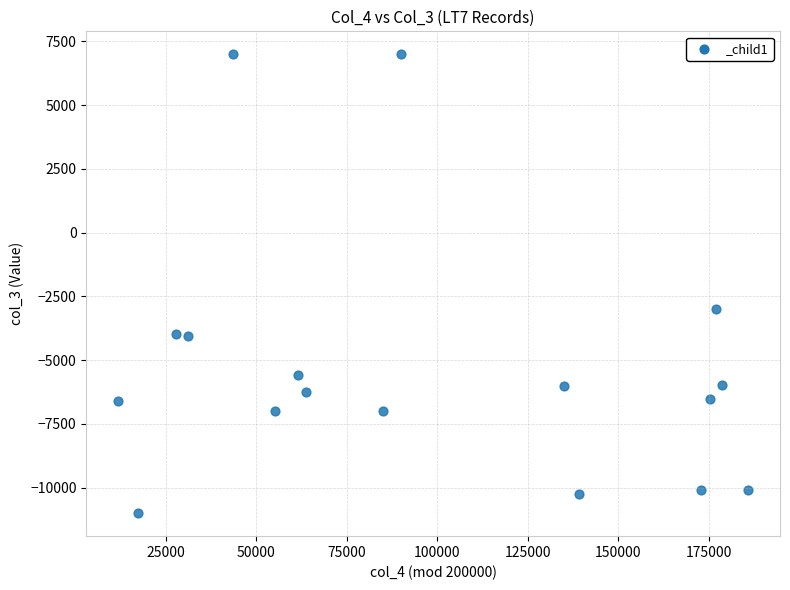

What Y value in the scatter plot is closest to -2006?

-2990